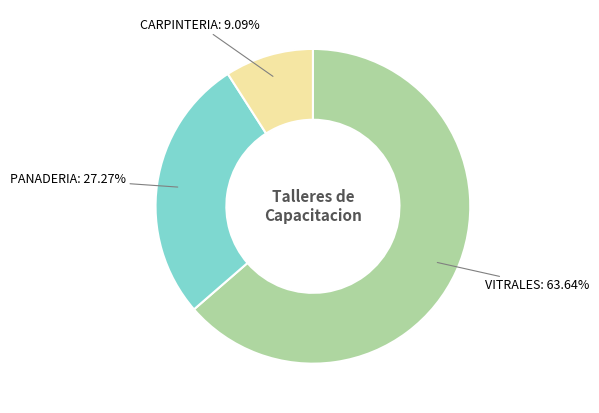

Is there a majority slice in this chart?

Yes